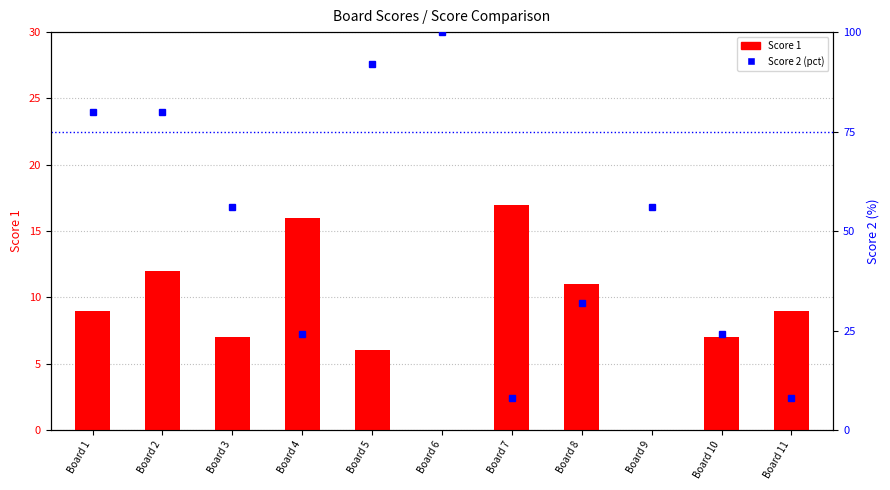

At how many categories does at least one series exceed 68?

4